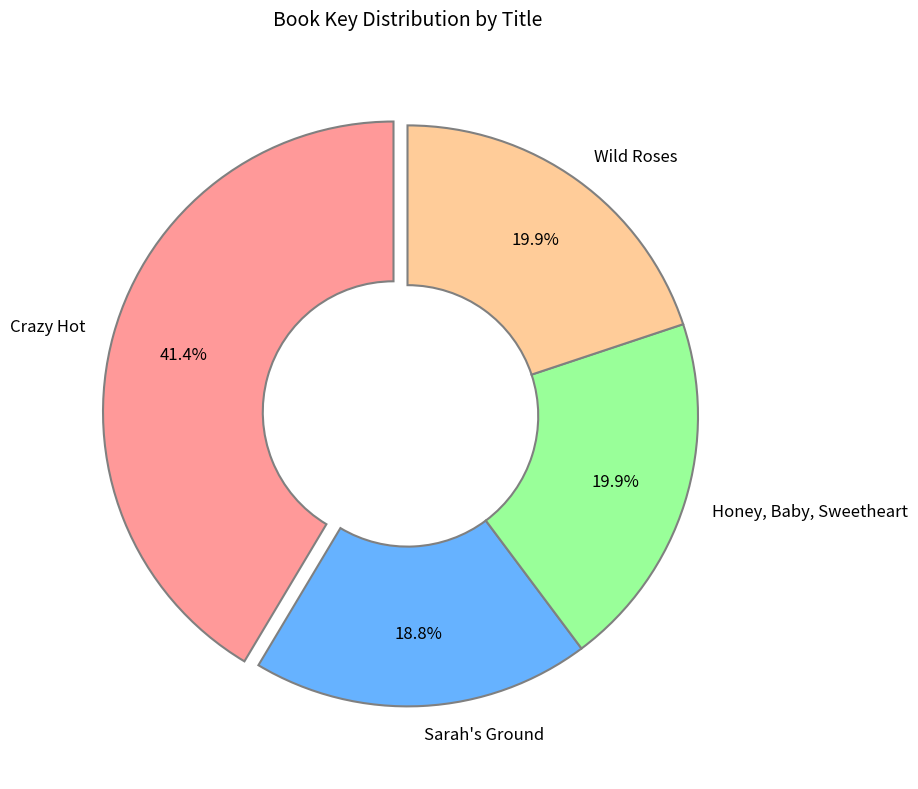

To the nearest percent, what is the difference between the largest and smallest slice percentages?

23%